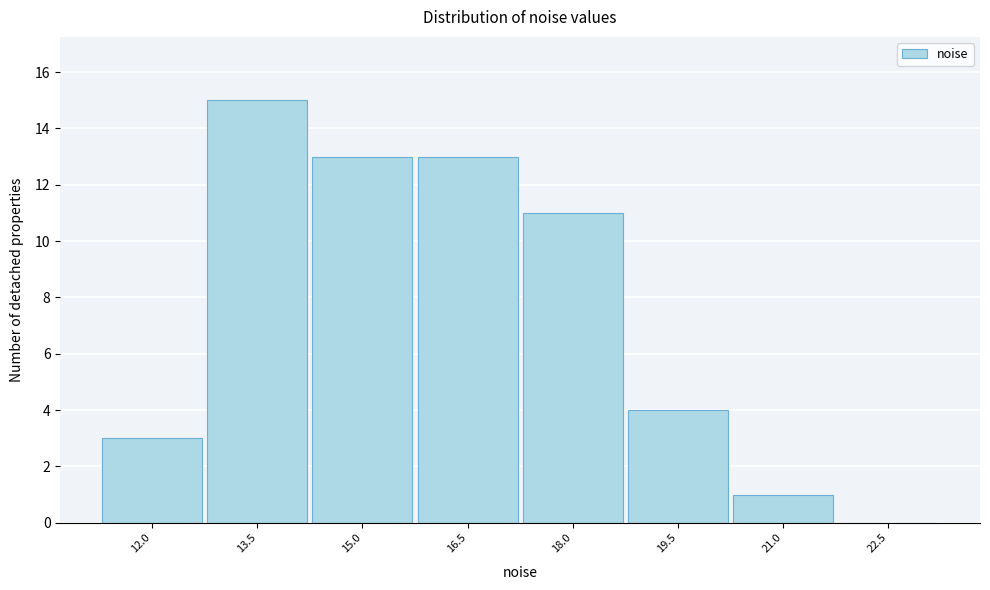

Reading right to left, extract all data points from this chart.

22.5=0	21.0=1	19.5=4	18.0=11	16.5=13	15.0=13	13.5=15	12.0=3